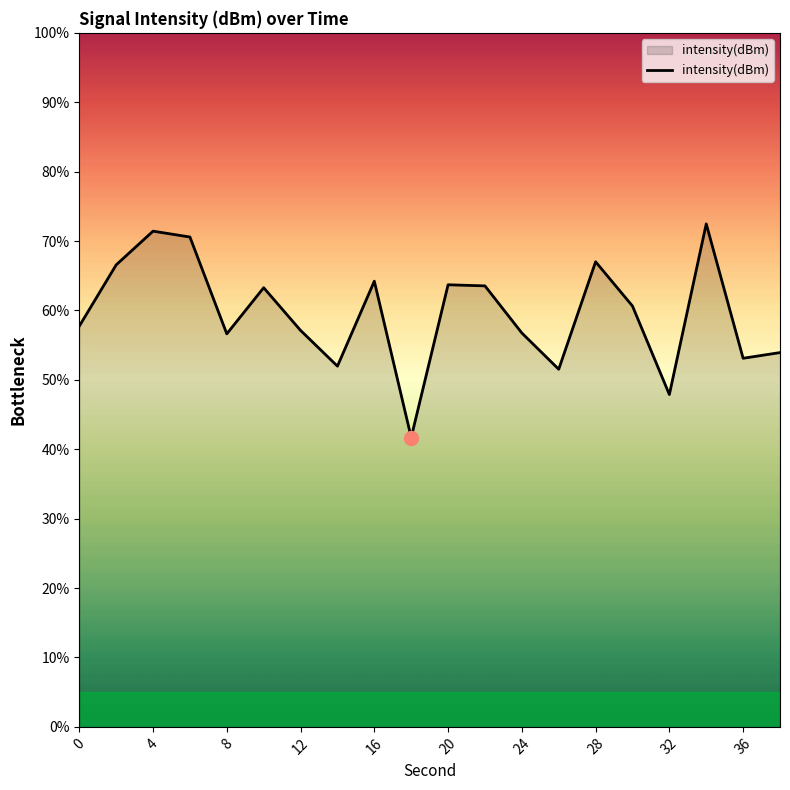

What is the greatest value displayed?

72.5